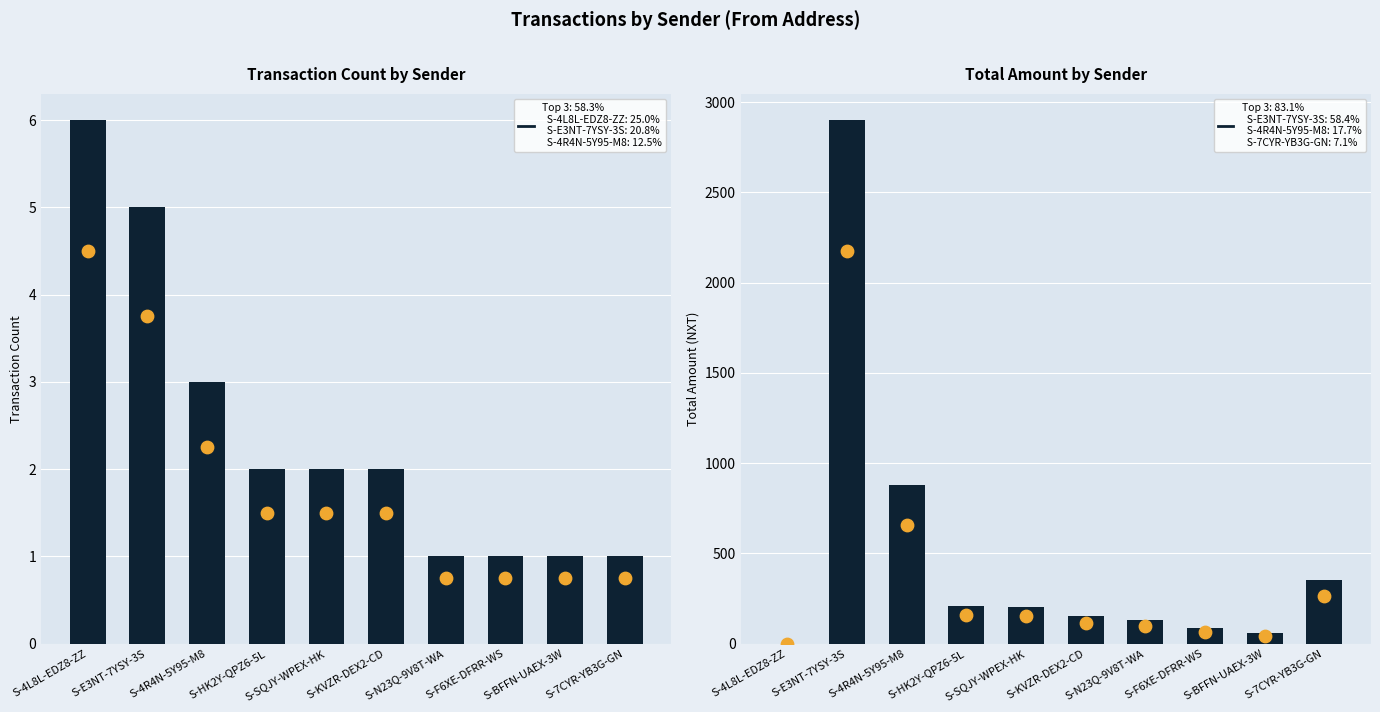

What is the total value across all series at S-KVZR-DEX2-CD?

269.0